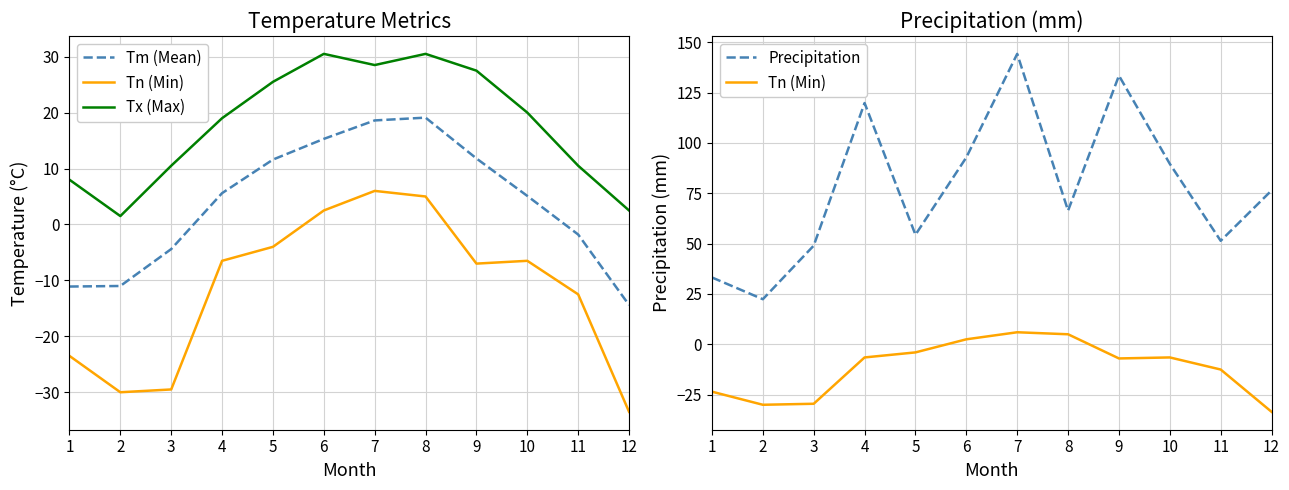

Where is the first local minimum for Tx (Max)?

2